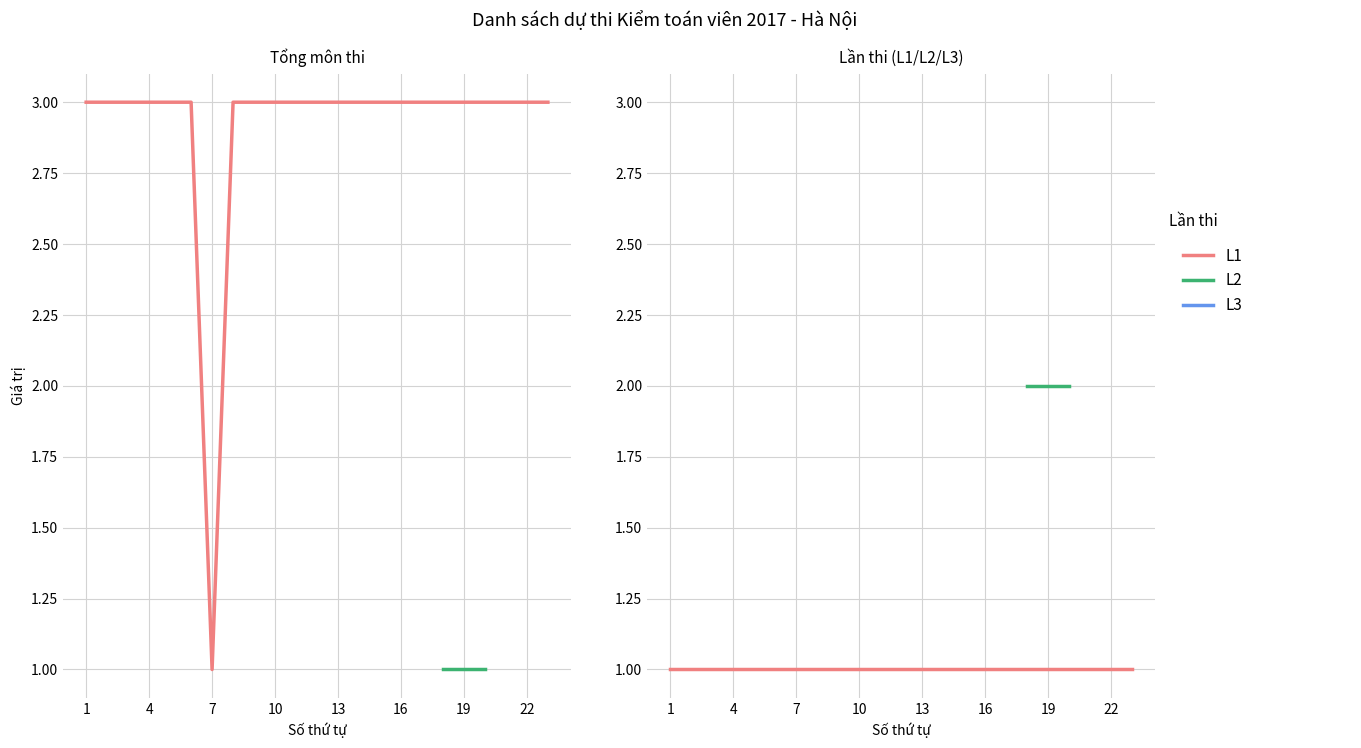

Which series ends up on top after the final intersection of Năm thi L1=1, L2=2, L3=3 and Tổng môn thi (col_10)?

Tổng môn thi (col_10)